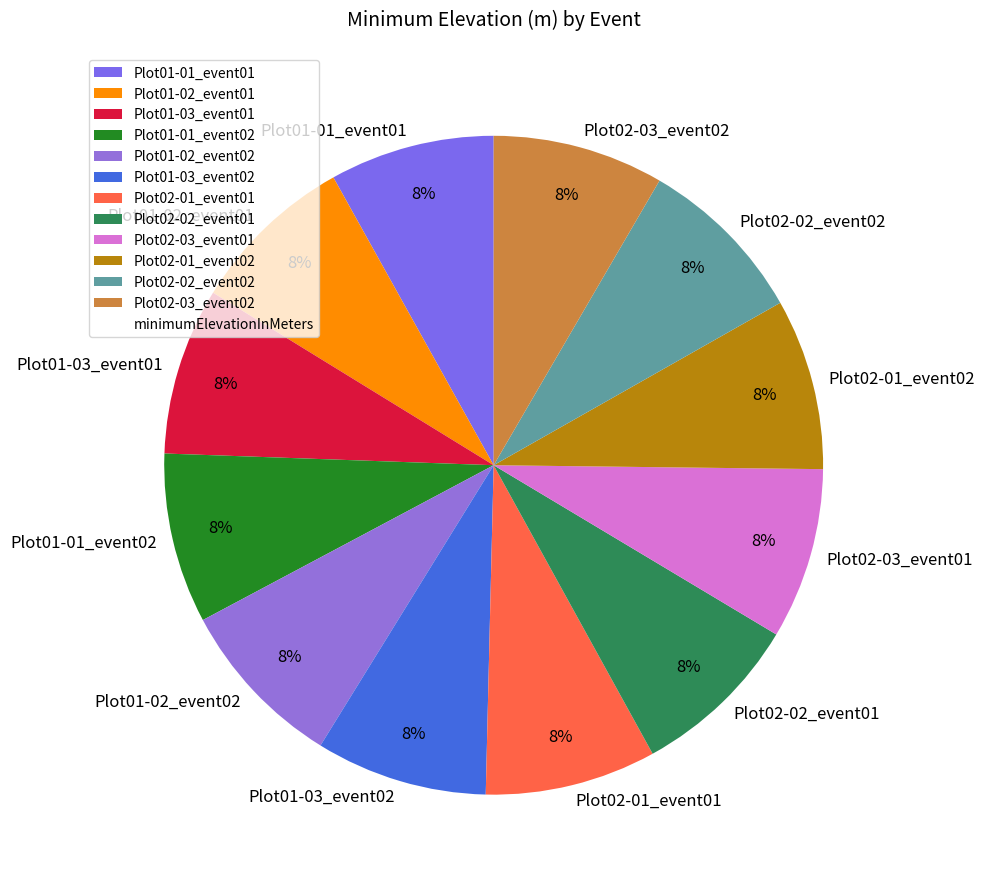

How many segments does this pie chart have?

12